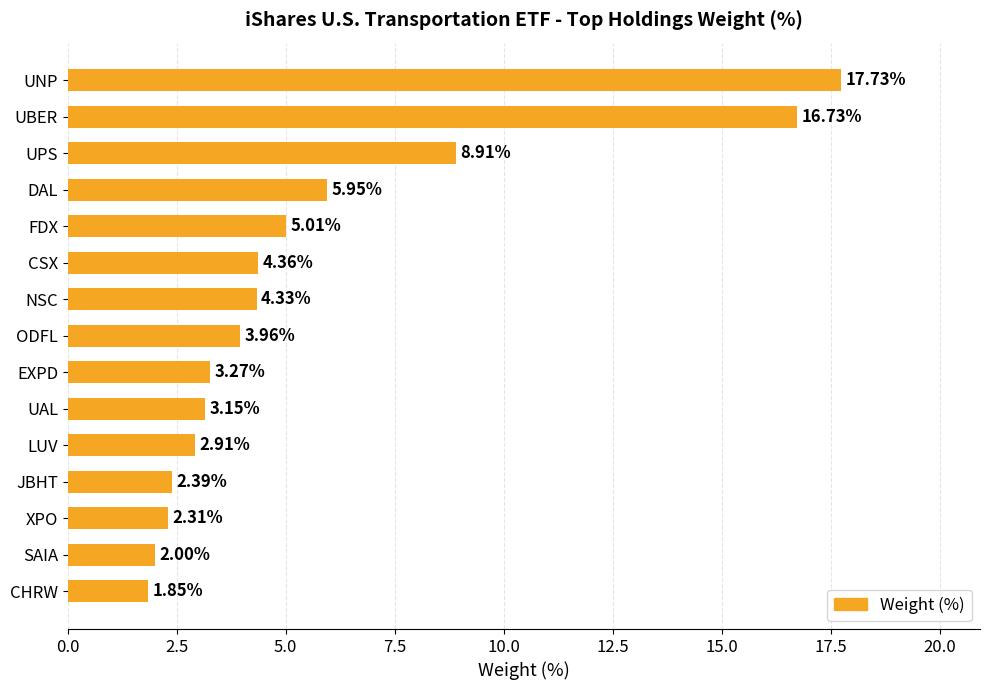

Which label corresponds to the smallest value in the chart?

CHRW